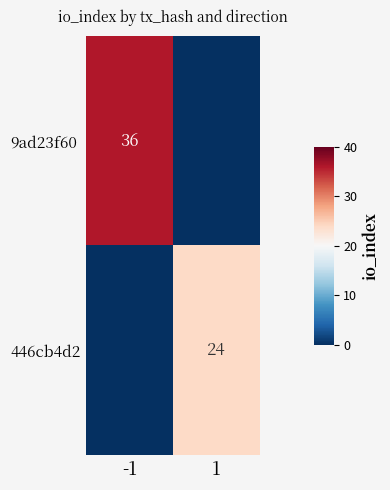

True or false: 9ad23f60 has a value of 36 at -1.

True